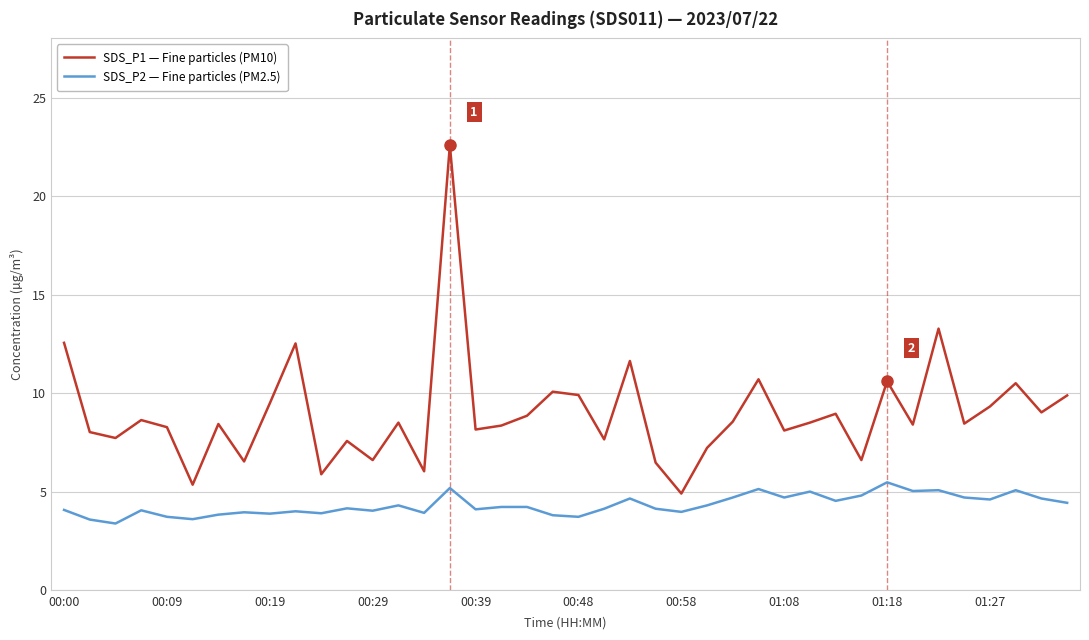

What is the average value of the SDS_P2 — Fine particles (PM2.5) series?

4.3